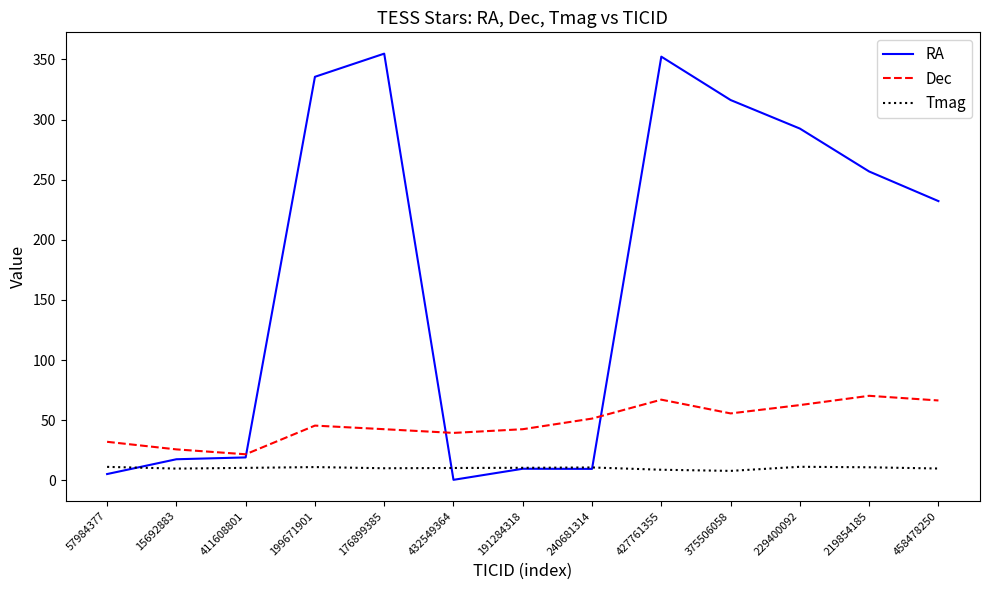

What is the difference between the highest and lowest values at 240681314?

41.8